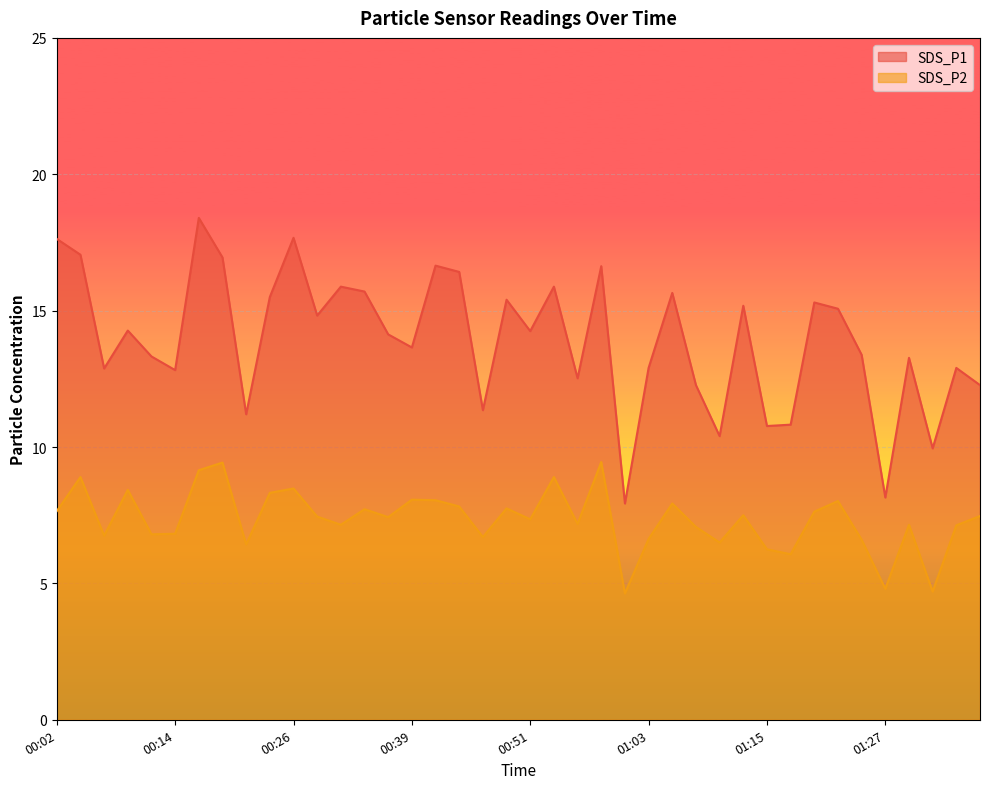

What is the sum of all SDS_P1 values?

557.2